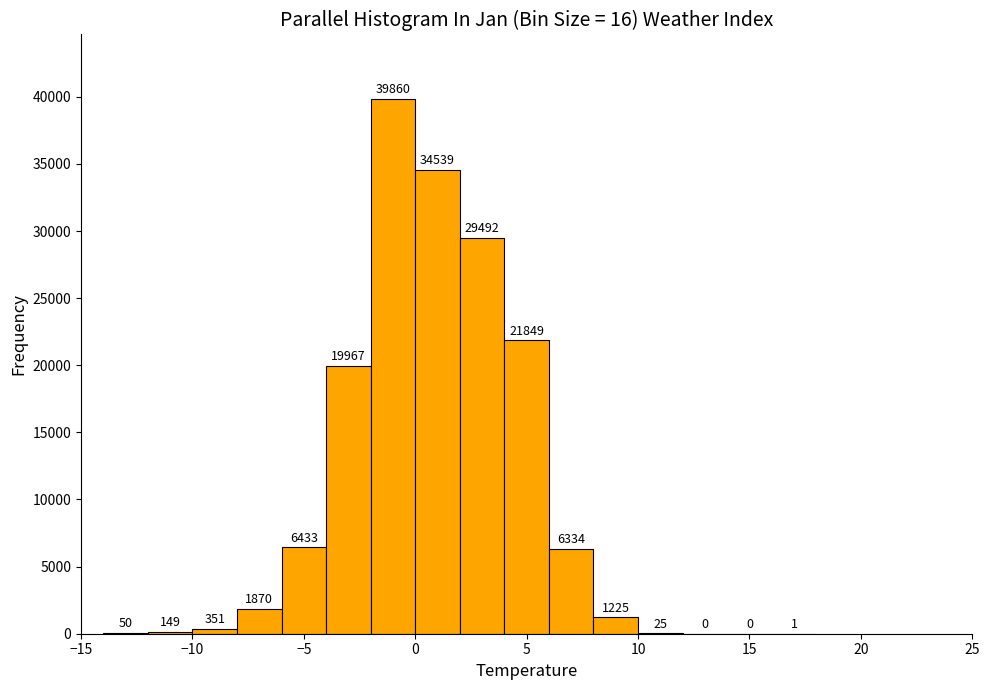

Reading left to right, transcribe this chart: for each bar, give the range it covers on the x-axis and its height.

-14 to -12: 50
-12 to -10: 149
-10 to -8: 351
-8 to -6: 1870
-6 to -4: 6433
-4 to -2: 19967
-2 to 0: 39860
0 to 2: 34539
2 to 4: 29492
4 to 6: 21849
6 to 8: 6334
8 to 10: 1225
10 to 12: 25
12 to 14: 0
14 to 16: 0
16 to 18: 1